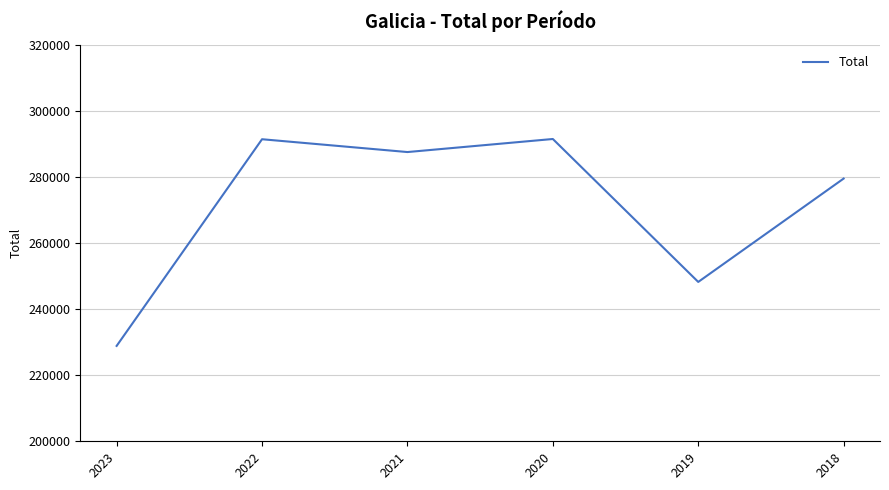

True or false: the data shows 248209 at 2019.

True